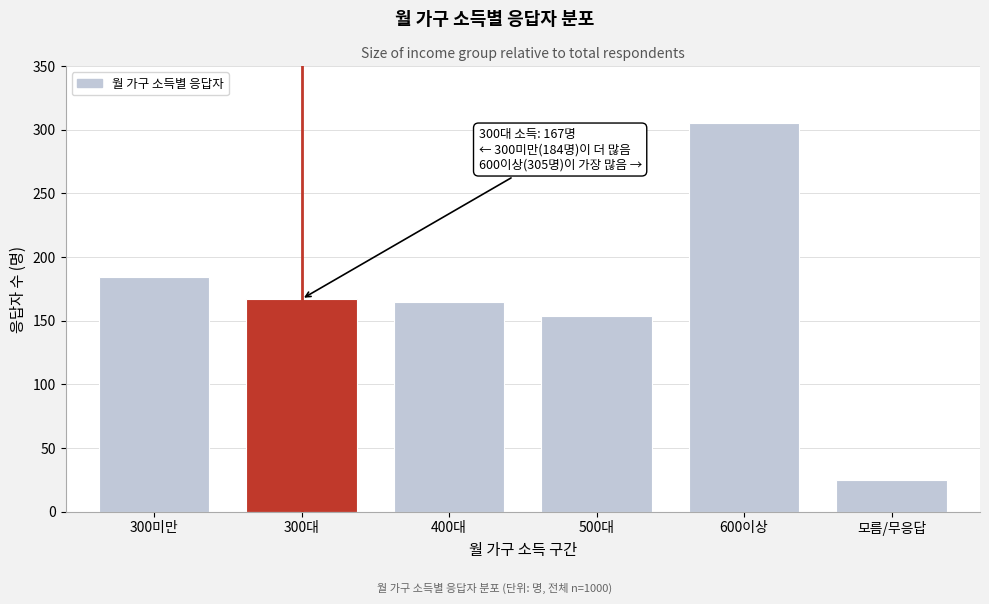

Reading left to right, what are all the values shown in this chart?

300미만=184	300대=167	400대=165	500대=154	600이상=305	모름/무응답=25